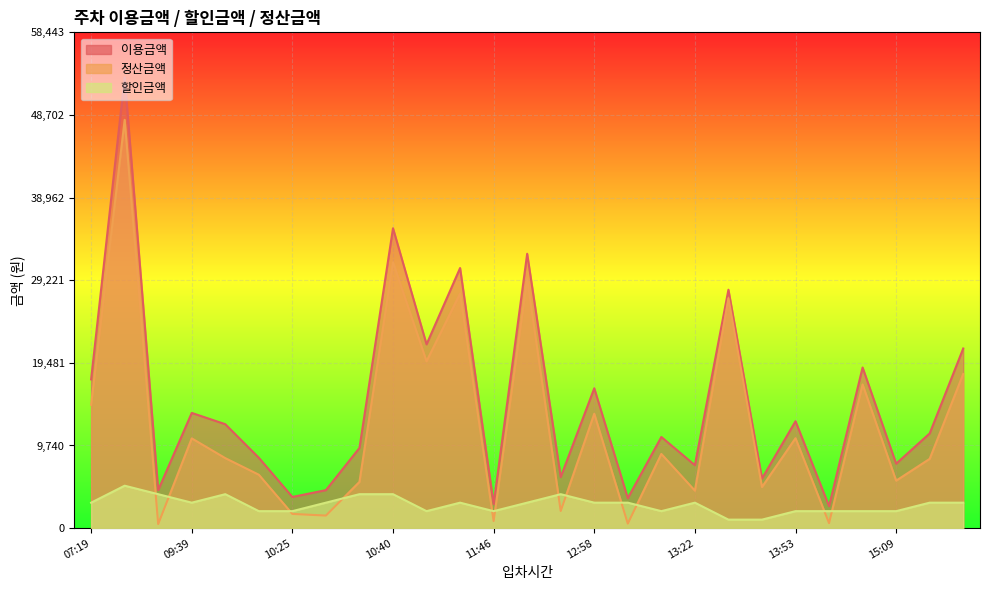

True or false: 할인금액 has more than 1 interior local peaks.

True